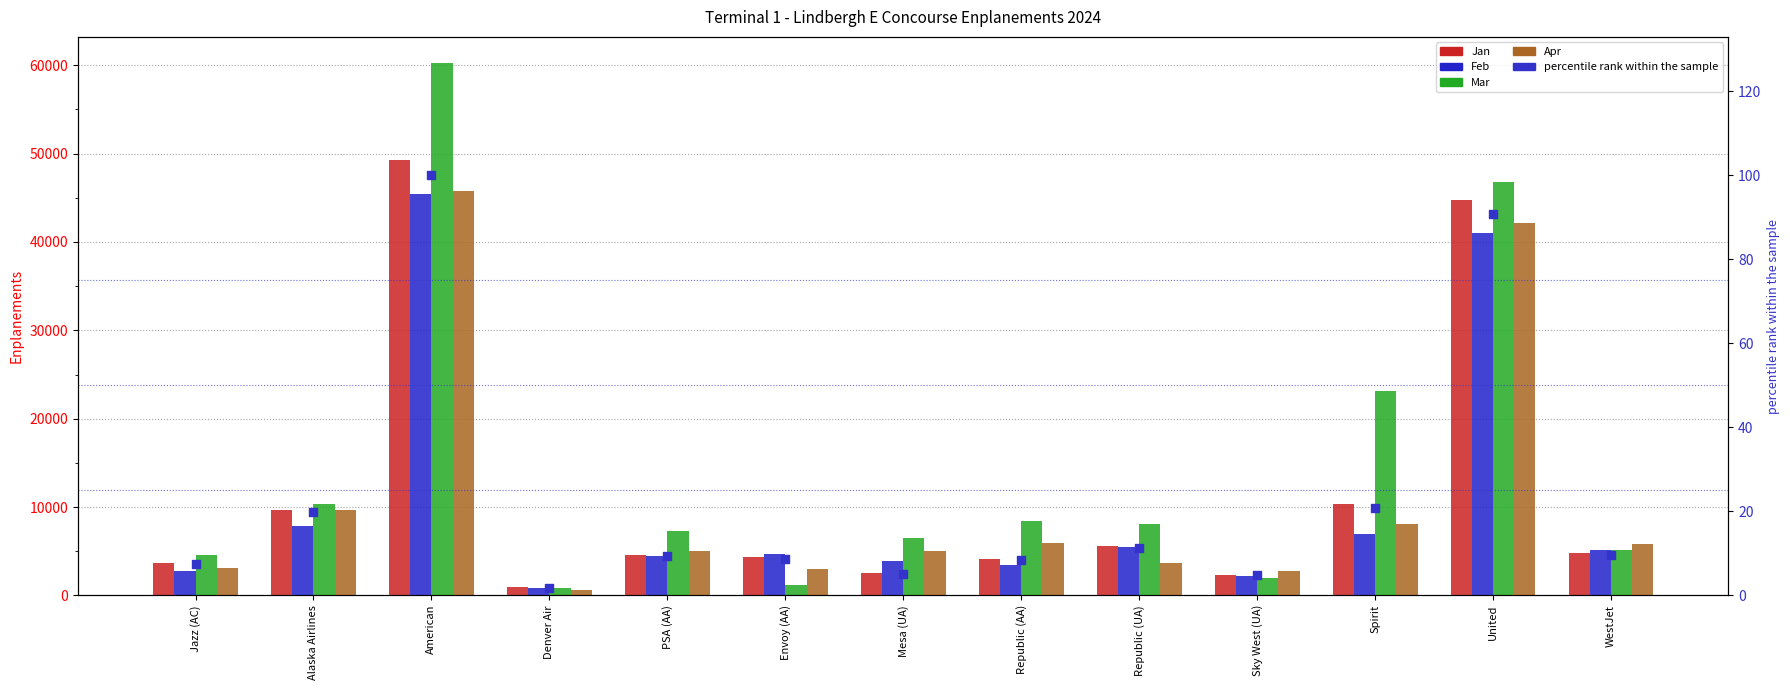

Which series reaches the minimum Y coordinate?

percentile rank